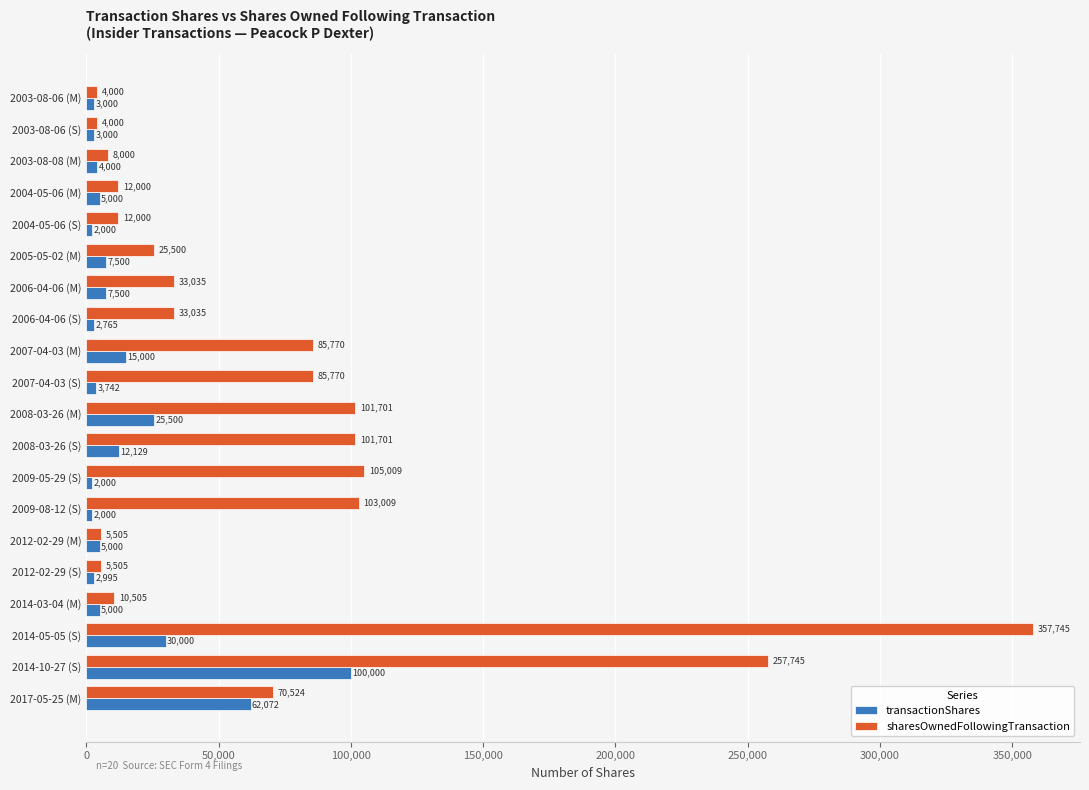

What is the minimum value for transactionShares?

2000